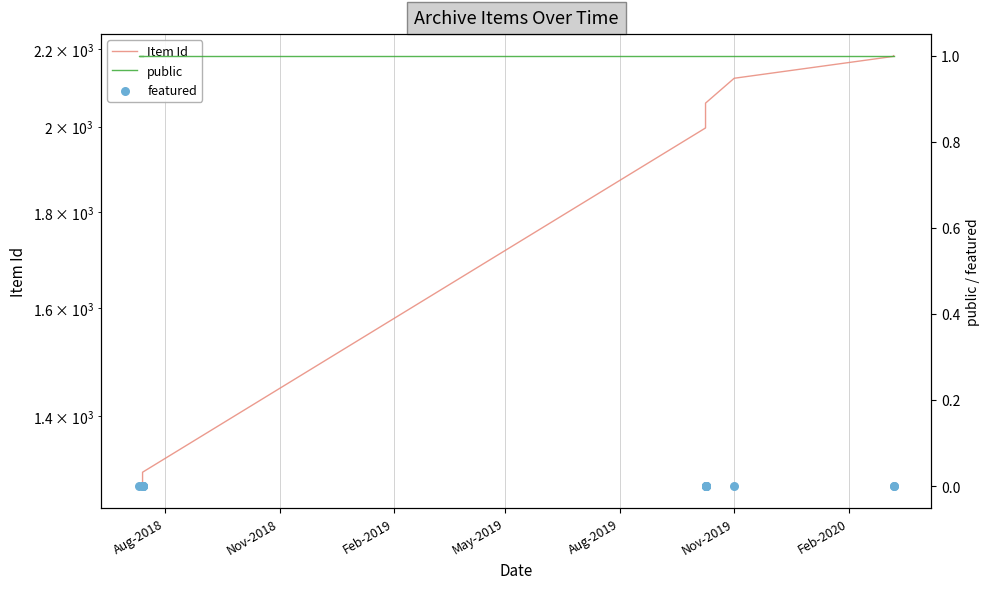

Which series has the largest total across all categories?

Item Id